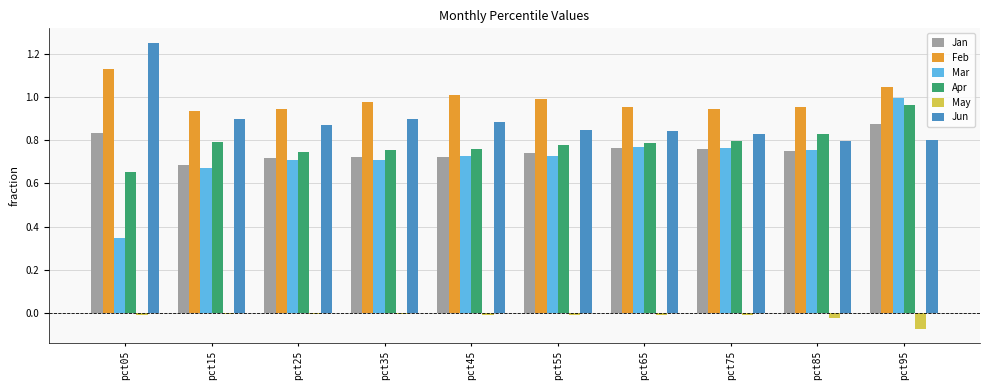

The Jan series shows 0.7 at pct45. True or false?

True